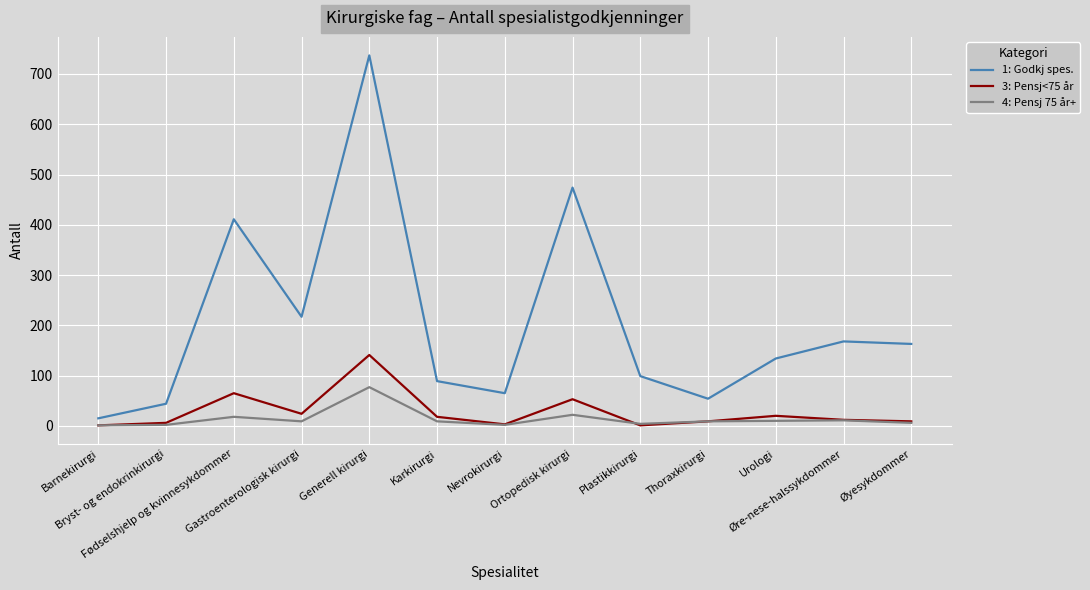

The 1: Godkj spes. series shows 99 at Plastikkirurgi. True or false?

True